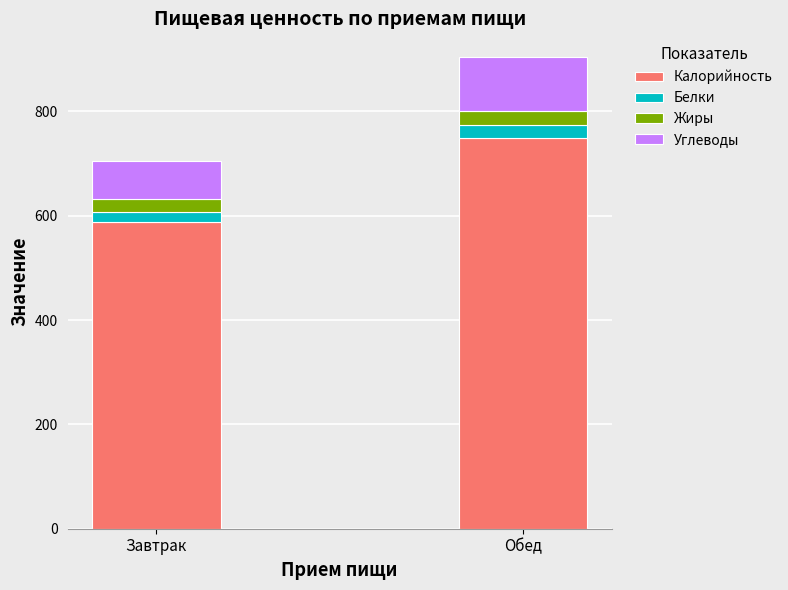

What is the total value across all series at Обед?

904.6